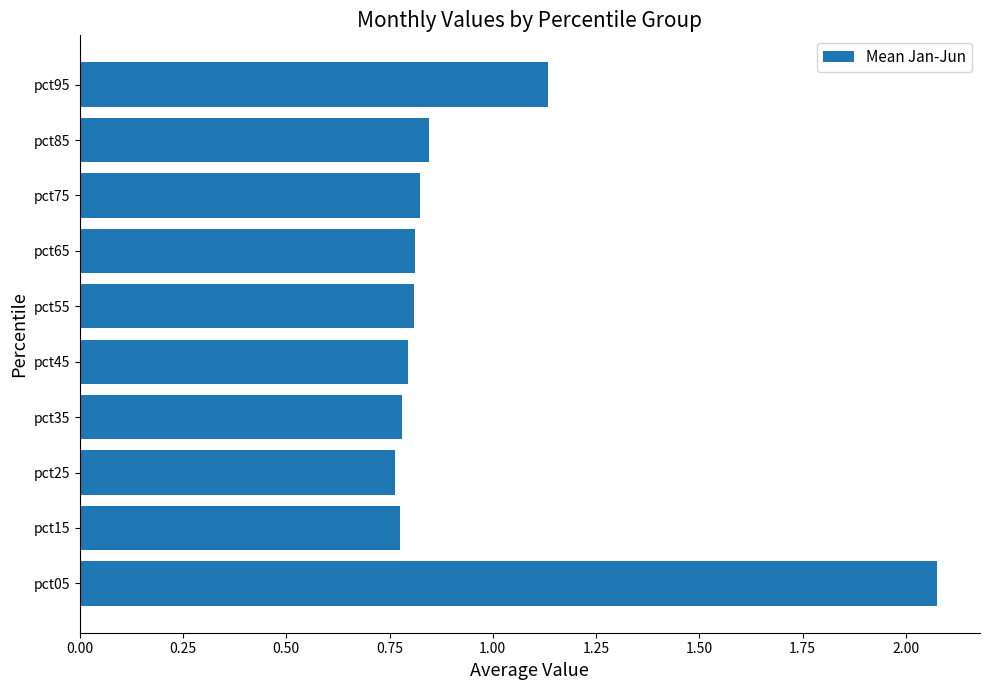

At which label is the value closest to 1?

pct95